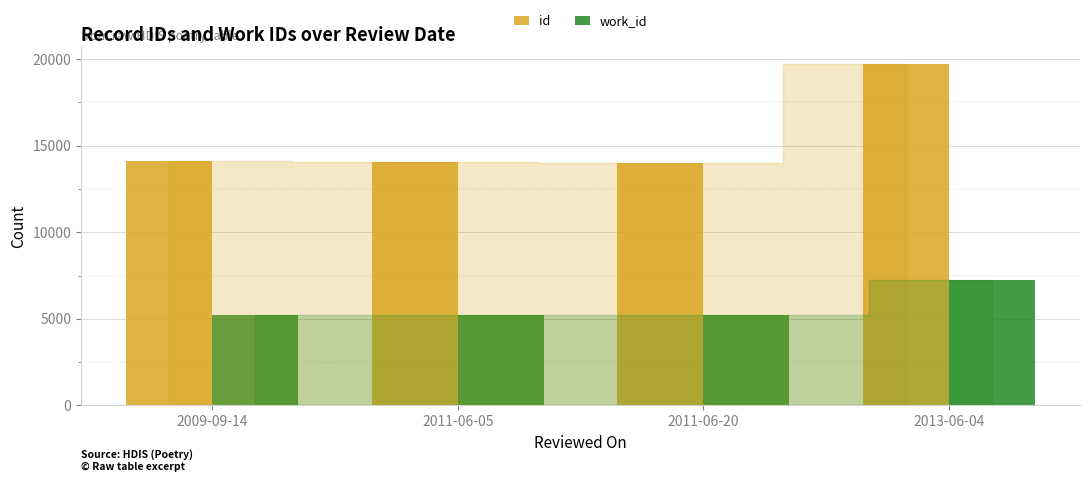

What is the value of the id bar at the 1st from the left?

14091